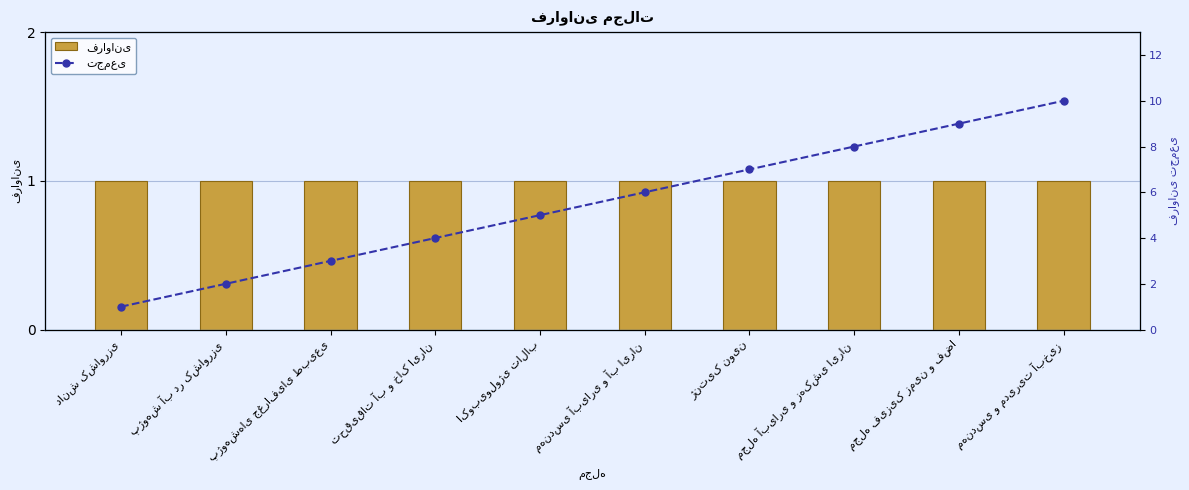

Which series has the largest range (max minus min)?

تجمعی